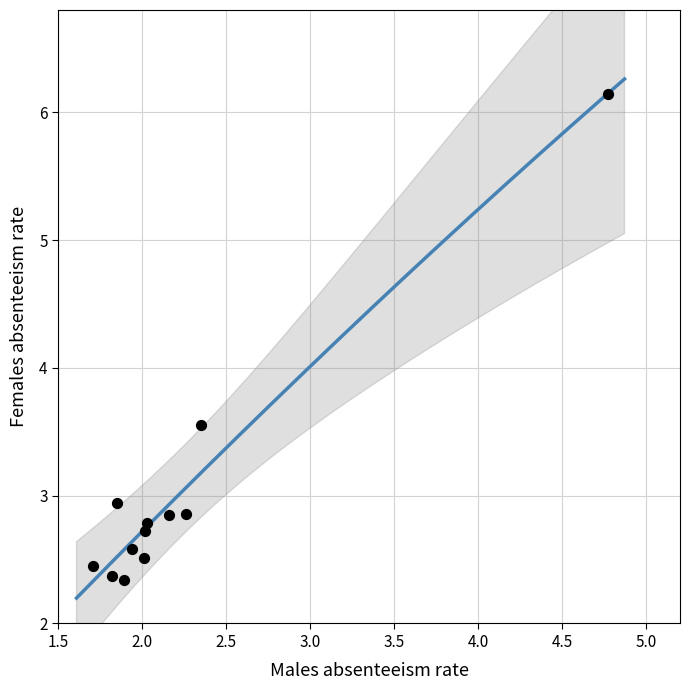

What is the average X value?

2.2